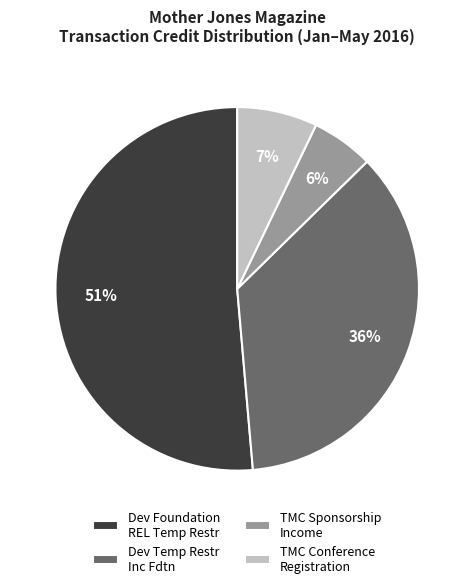

Which category has the biggest portion of the pie?

Dev Foundation REL Temp Restr